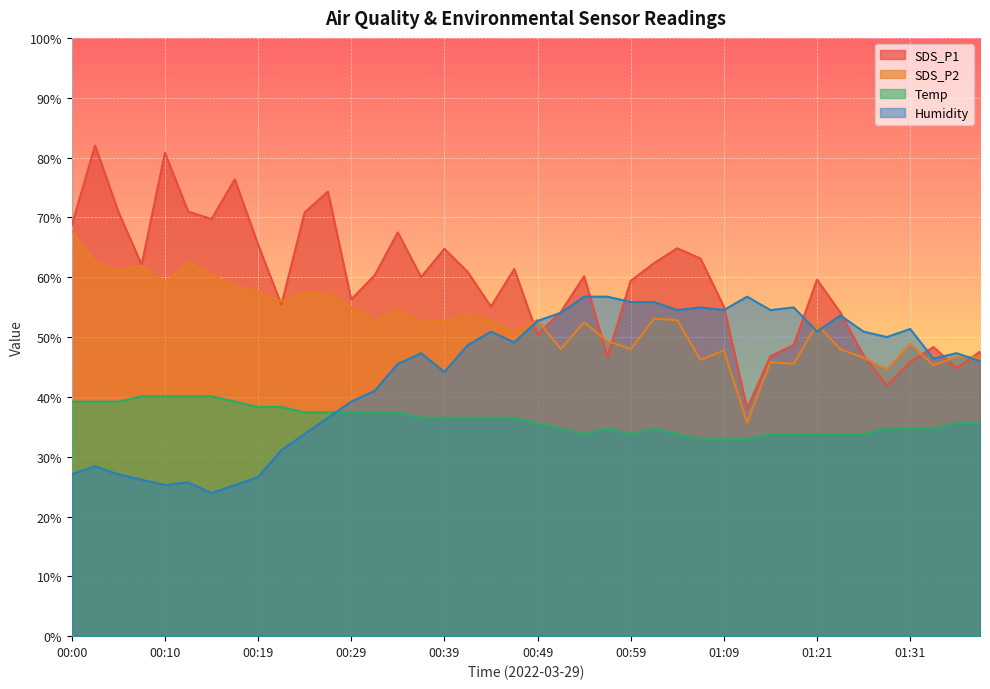

Reading left to right, transcribe all the data shown in this chart.

SDS_P1: 00:00=68.7	00:02=82.0	00:05=71.0	00:07=62.1	00:10=80.8	00:12=71.0	00:15=69.7	00:17=76.4	00:19=65.5	00:22=55.4	00:24=70.8	00:27=74.3	00:29=56.3	00:32=60.3	00:34=67.5	00:37=60.0	00:39=64.7	00:42=60.9	00:44=55.1	00:46=61.4	00:49=50.4	00:51=54.2	00:54=60.2	00:56=46.7	00:59=59.4	01:01=62.3	01:04=64.8	01:06=63.1	01:09=55.1	01:11=38.0	01:14=46.8	01:19=48.7	01:21=59.6	01:24=54.1	01:26=46.9	01:29=41.9	01:31=45.8	01:34=48.3	01:36=44.8	01:39=47.6
SDS_P2: 00:00=67.7	00:02=62.4	00:05=61.2	00:07=61.9	00:10=59.1	00:12=62.5	00:15=60.4	00:17=58.5	00:19=57.6	00:22=55.9	00:24=57.4	00:27=57.3	00:29=54.9	00:32=52.7	00:34=54.4	00:37=52.6	00:39=52.7	00:42=53.7	00:44=52.7	00:46=50.9	00:49=52.8	00:51=48.0	00:54=52.5	00:56=49.3	00:59=48.0	01:01=53.1	01:04=52.8	01:06=46.2	01:09=47.8	01:11=35.7	01:14=45.8	01:19=45.5	01:21=52.2	01:24=48.0	01:26=46.5	01:29=44.6	01:31=48.9	01:34=45.3	01:36=46.7	01:39=46.6
Temp: 00:00=39.2	00:02=39.2	00:05=39.2	00:07=40.1	00:10=40.1	00:12=40.1	00:15=40.1	00:17=39.2	00:19=38.3	00:22=38.3	00:24=37.4	00:27=37.4	00:29=37.4	00:32=37.4	00:34=37.4	00:37=36.5	00:39=36.5	00:42=36.5	00:44=36.5	00:46=36.5	00:49=35.6	00:51=34.7	00:54=33.8	00:56=34.7	00:59=33.8	01:01=34.7	01:04=33.8	01:06=32.9	01:09=32.9	01:11=32.9	01:14=33.8	01:19=33.8	01:21=33.8	01:24=33.8	01:26=33.8	01:29=34.7	01:31=34.7	01:34=34.7	01:36=35.6	01:39=35.6
Humidity: 00:00=27.1	00:02=28.4	00:05=27.1	00:07=26.2	00:10=25.2	00:12=25.7	00:15=23.9	00:17=25.2	00:19=26.6	00:22=31.1	00:24=33.8	00:27=36.5	00:29=39.2	00:32=41.0	00:34=45.5	00:37=47.3	00:39=44.2	00:42=48.7	00:44=50.9	00:46=49.1	00:49=52.7	00:51=54.1	00:54=56.7	00:56=56.7	00:59=55.8	01:01=55.8	01:04=54.5	01:06=54.9	01:09=54.5	01:11=56.7	01:14=54.5	01:19=54.9	01:21=50.9	01:24=53.6	01:26=50.9	01:29=50.0	01:31=51.3	01:34=46.4	01:36=47.3	01:39=45.9